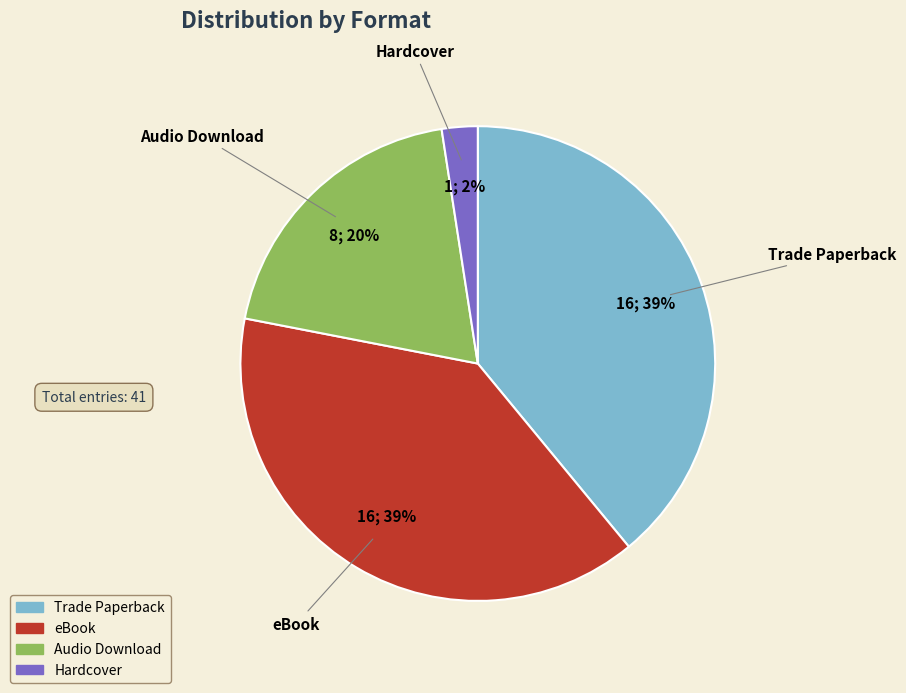

Between Trade Paperback and Hardcover, which is larger?

Trade Paperback